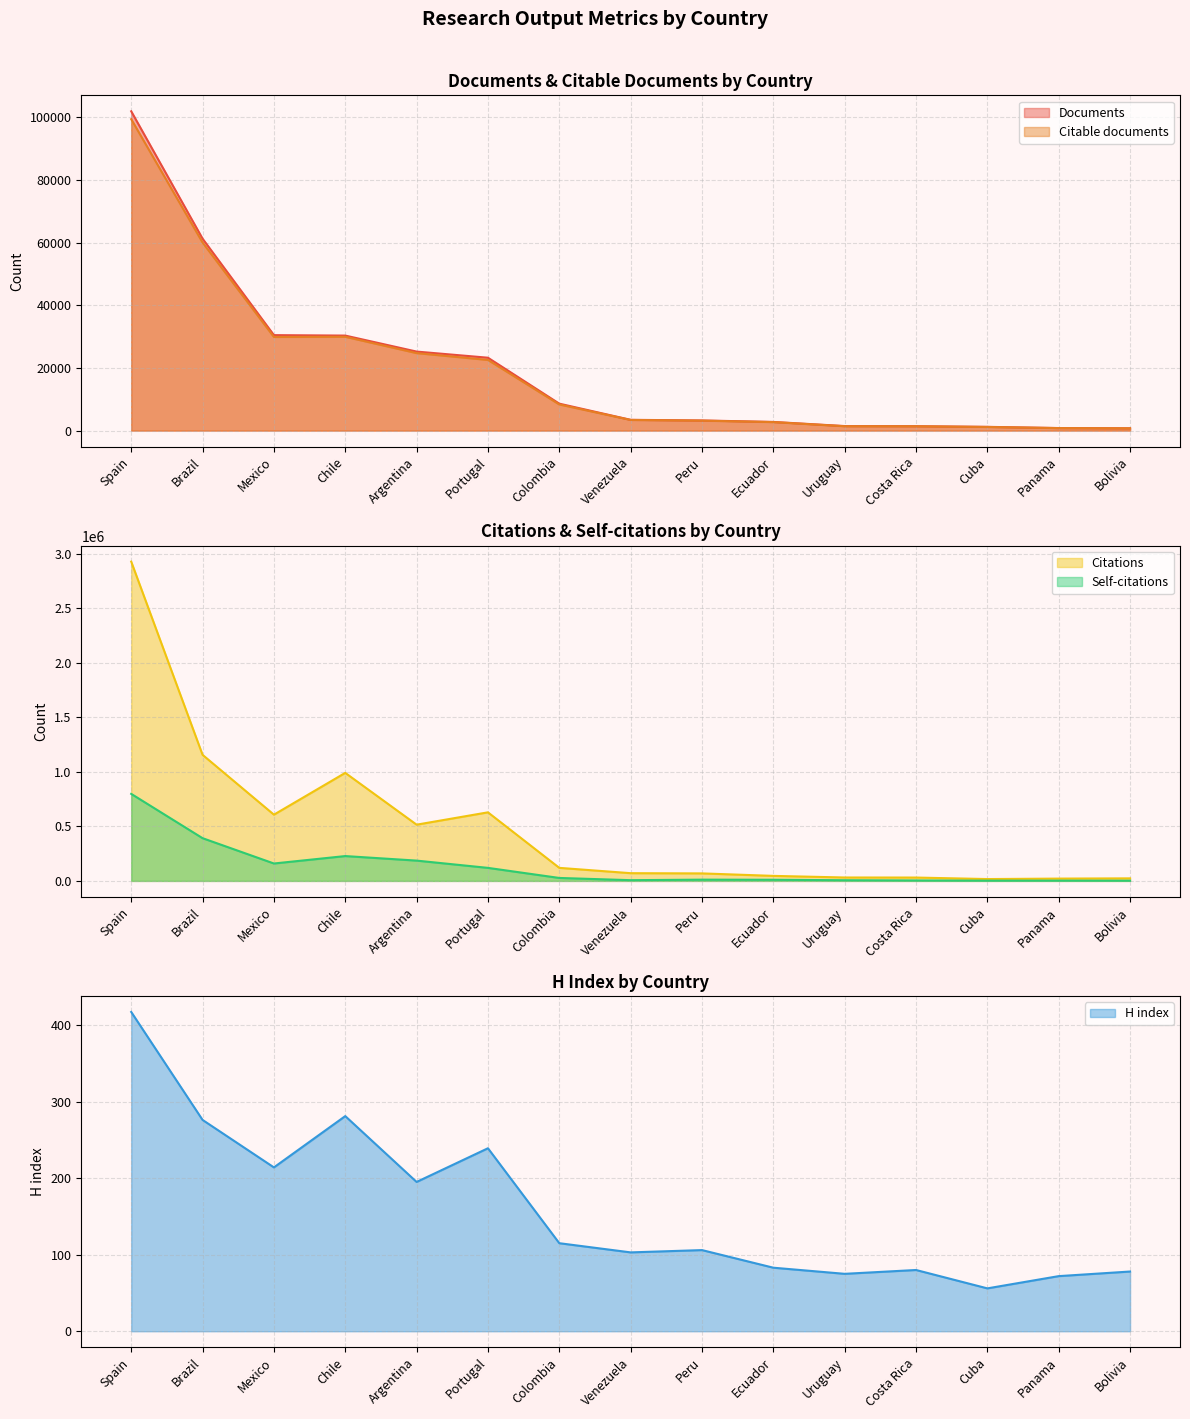

What is the total value across all series at Spain?

3927195